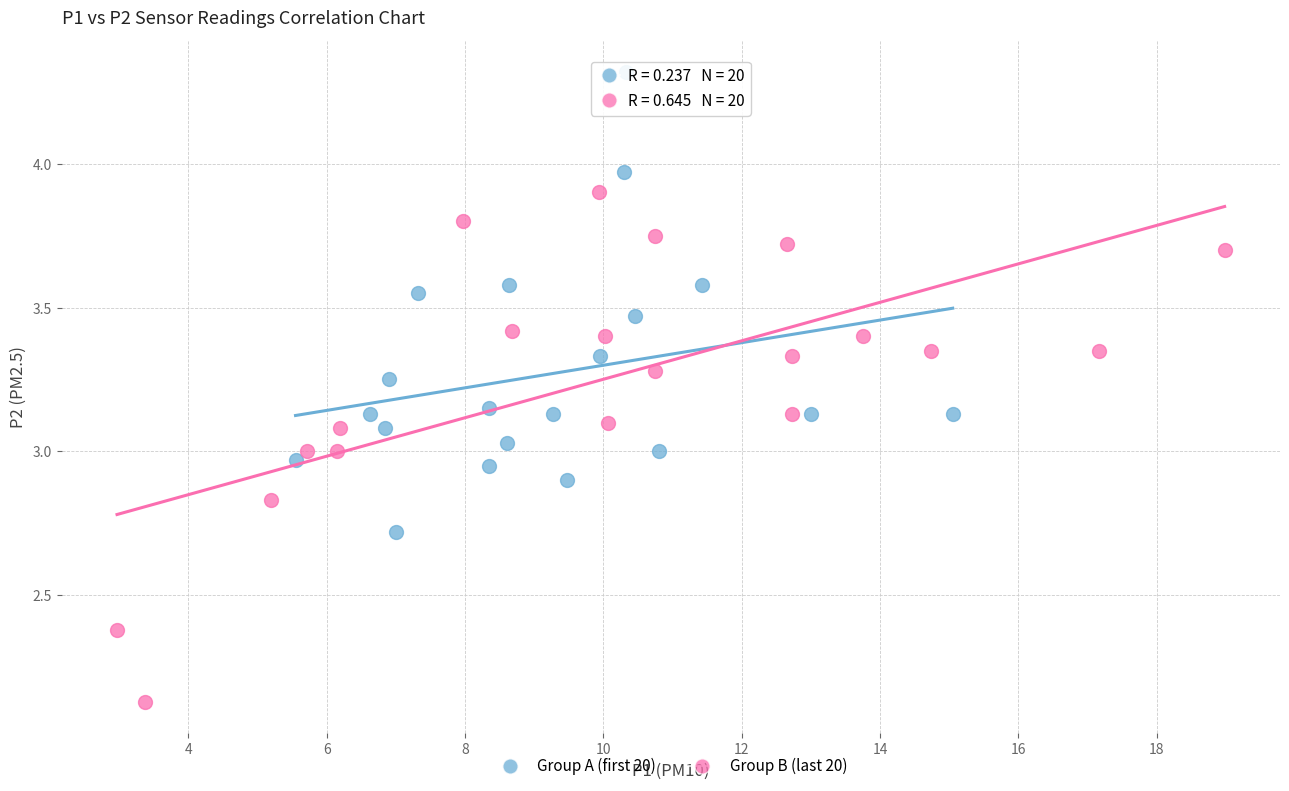

Which series reaches the minimum Y coordinate?

Group B (last 20)